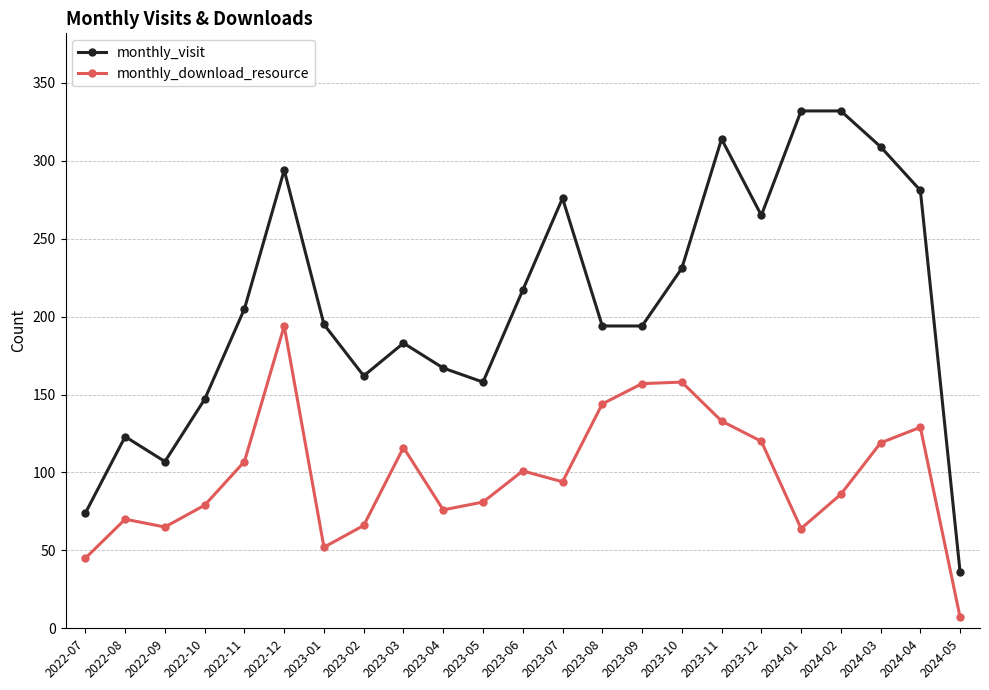

What is the lowest value of the monthly_visit series?

36